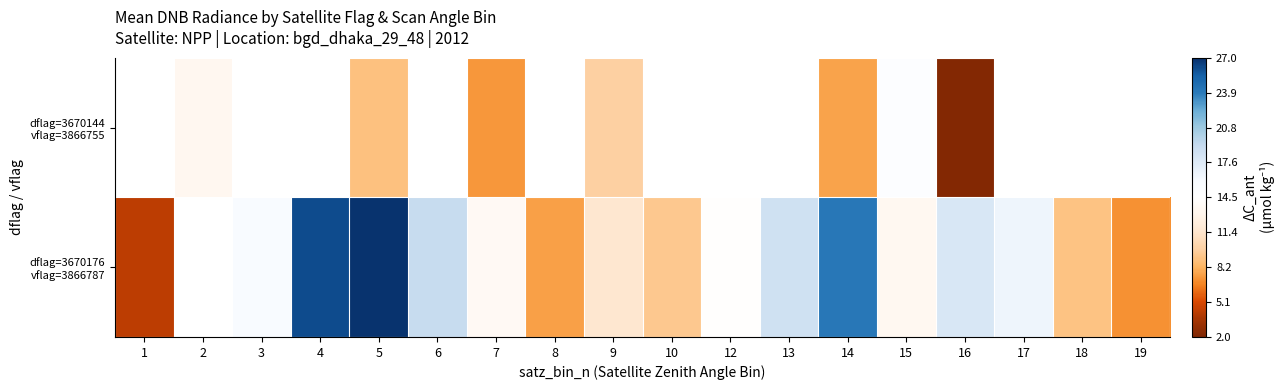

Between 17 and 18, which series saw the biggest shift?

dflag=3670176 vflag=3866787